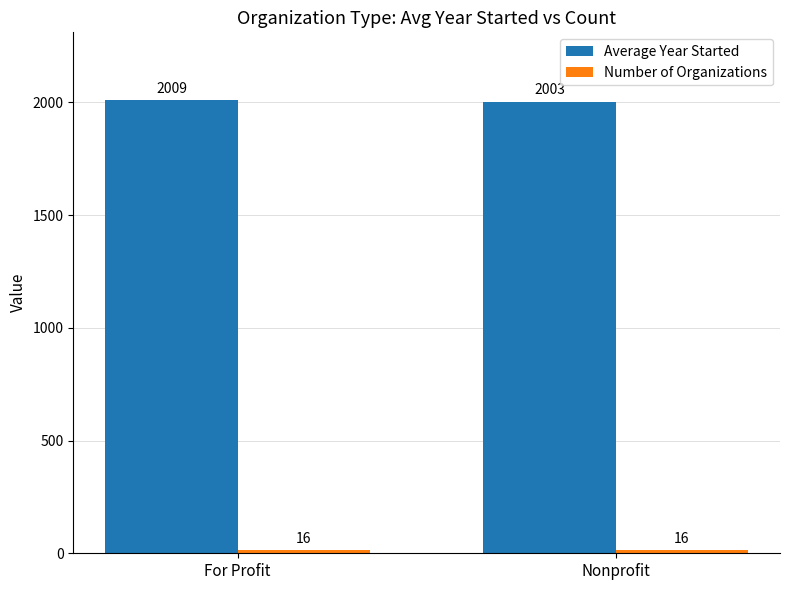

Where does the Average Year Started series first go above 2009?

For Profit